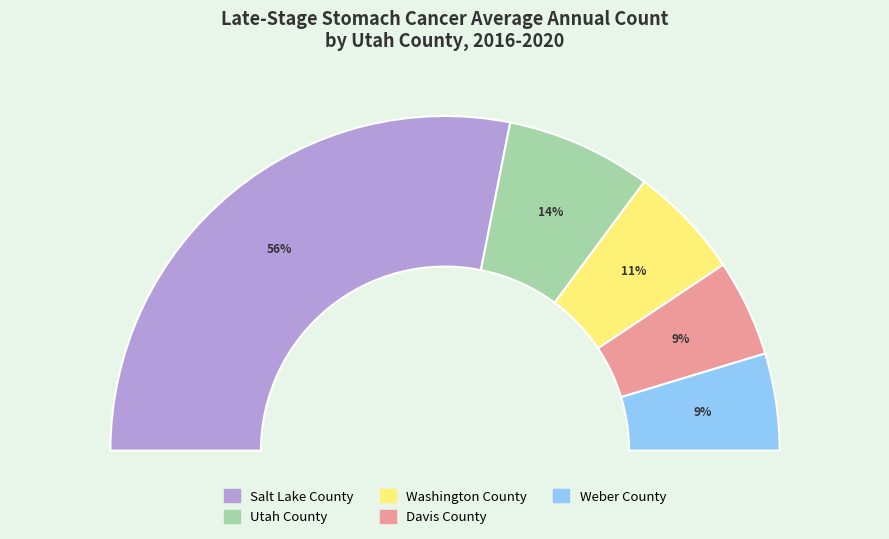

To the nearest percent, what is the difference between the Utah County and Salt Lake County slice percentages?

42%